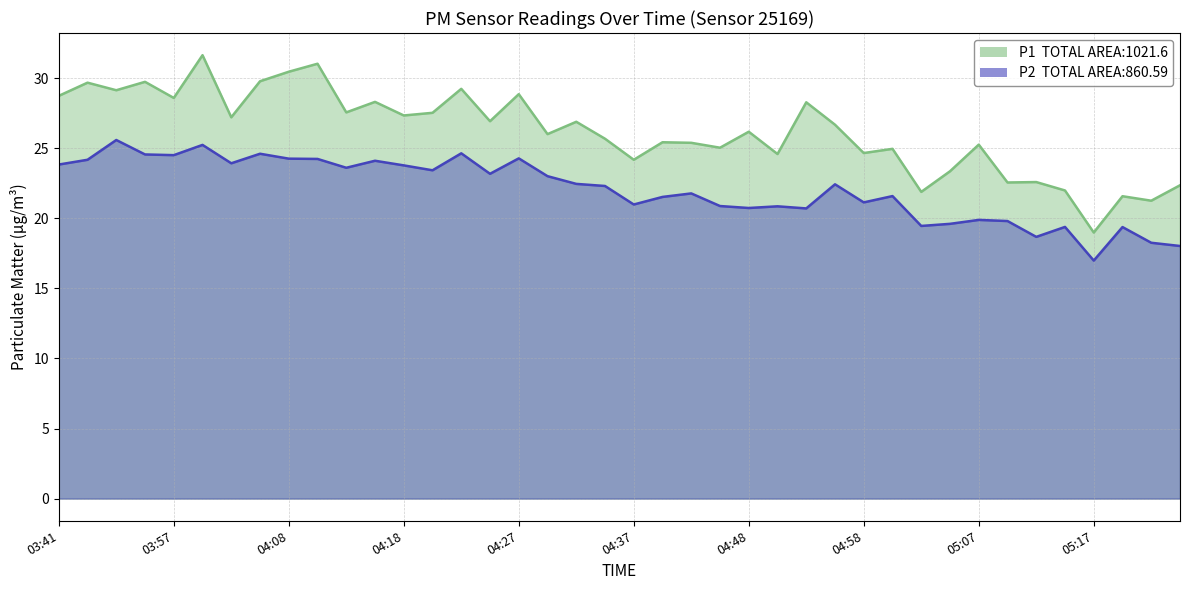

Which series changed the most between 04:48 and 05:07?

P1_line